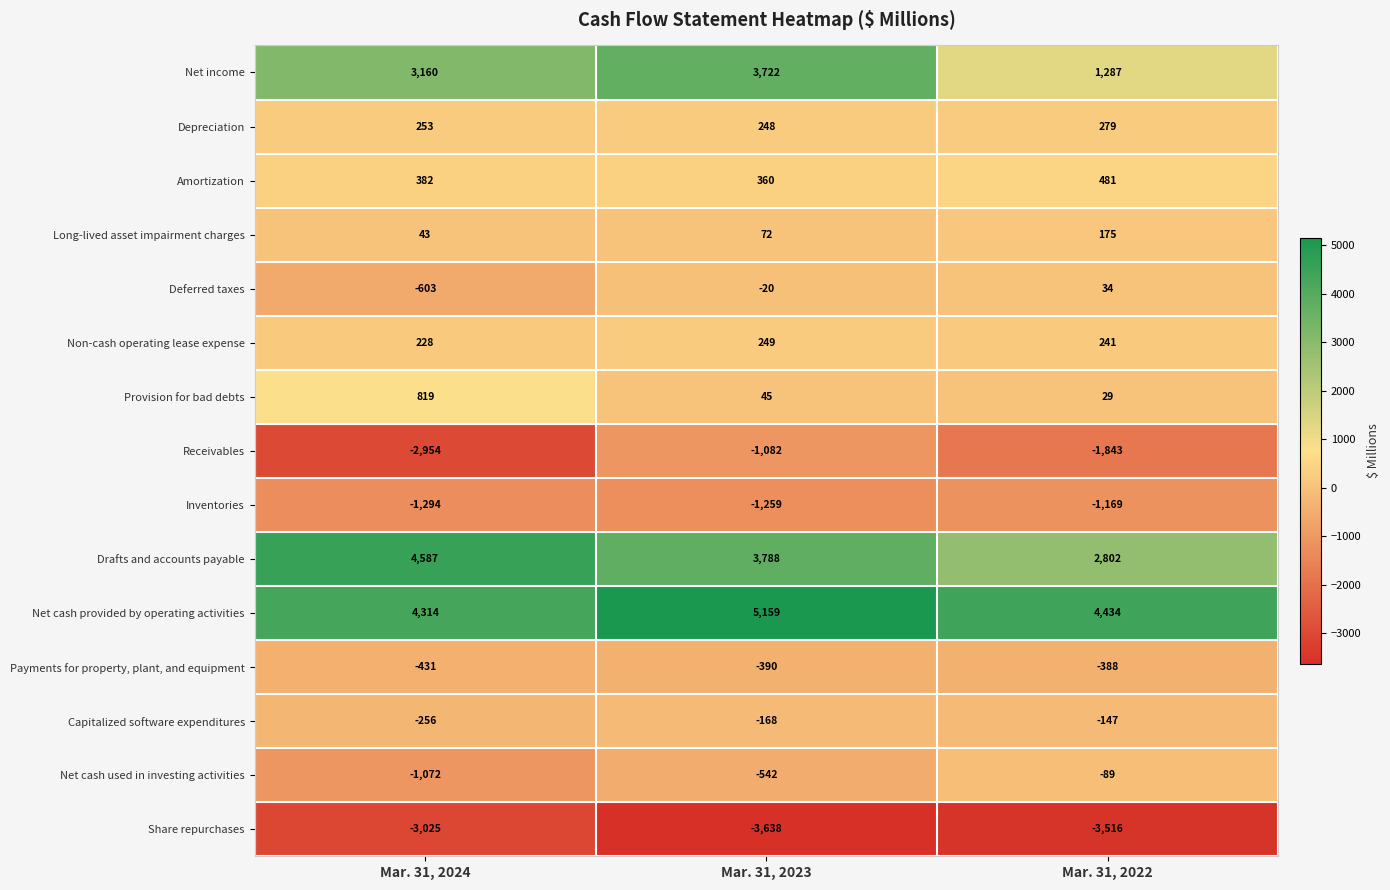

What is the sum of all Amortization values?

1223